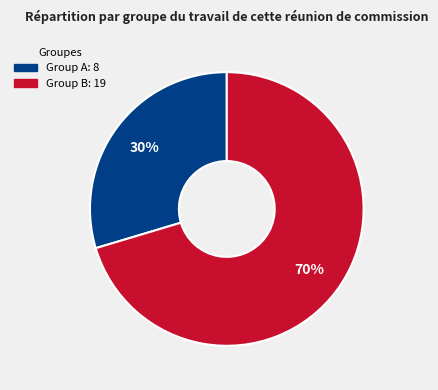

To the nearest percent, what is the average slice percentage?

50%